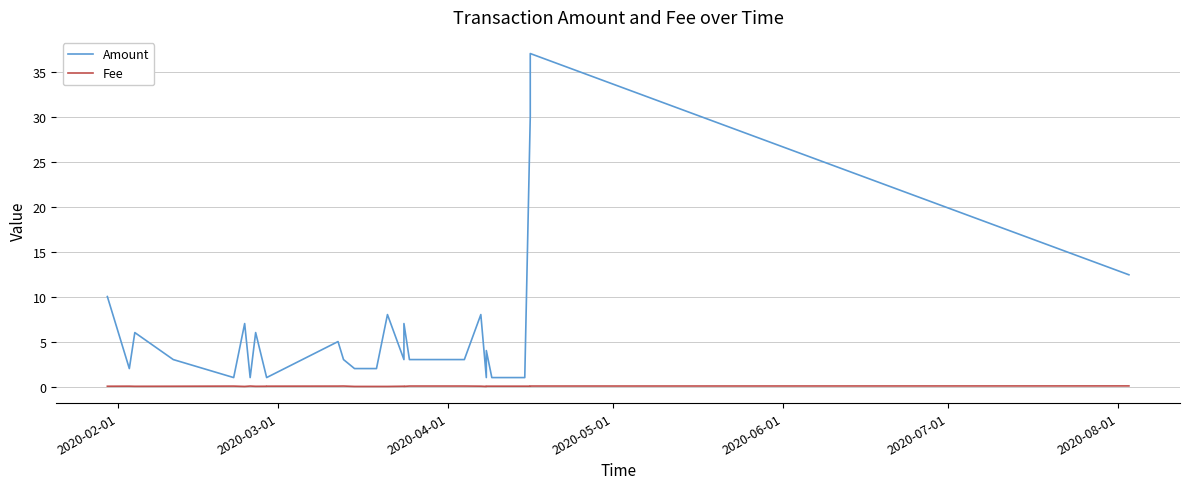

True or false: Fee and Amount intersect in this chart.

False